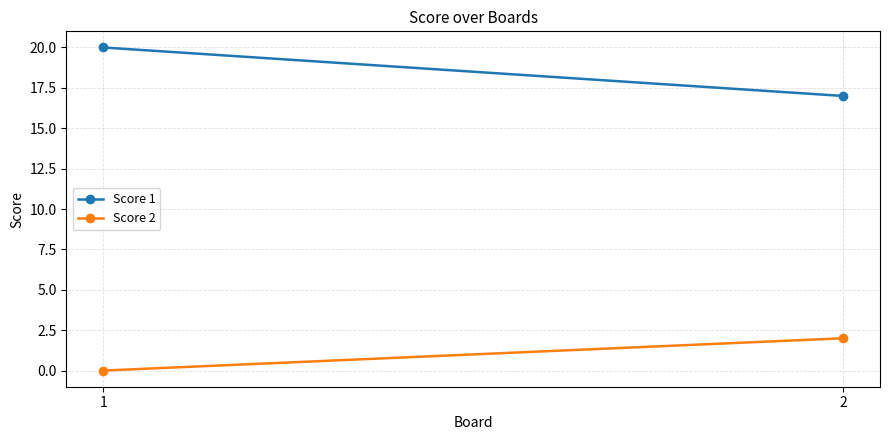

What are all the series names shown in the legend?

Score 1, Score 2